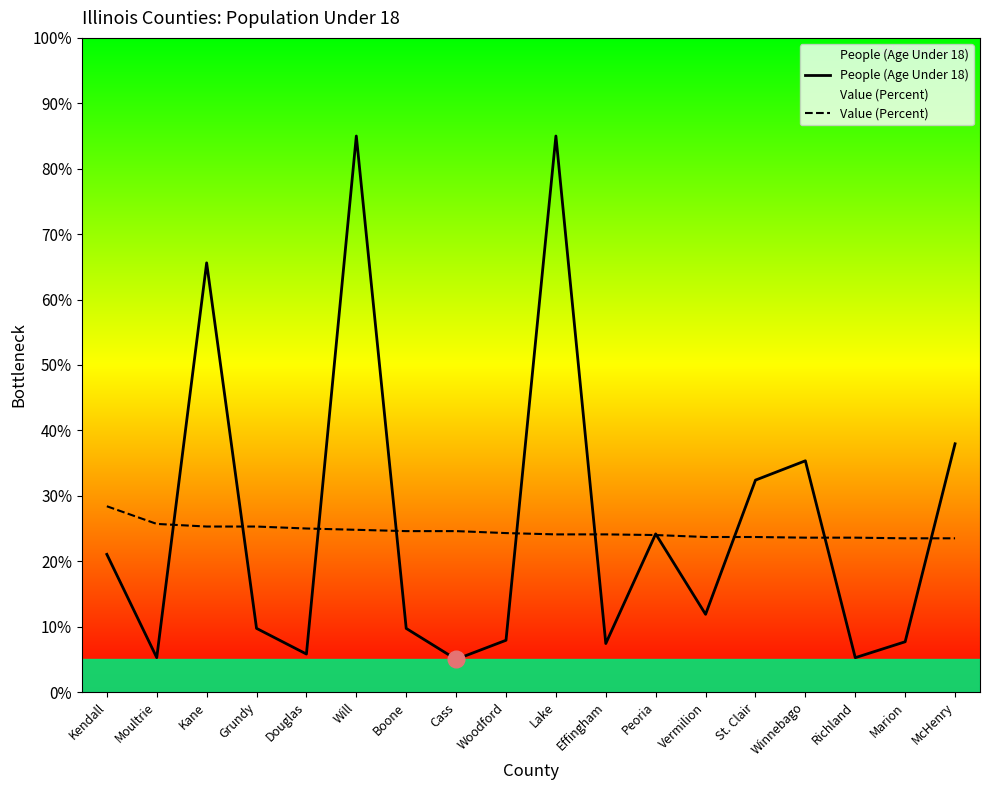

Where is Value (Percent) nearest to the value 25?

Douglas